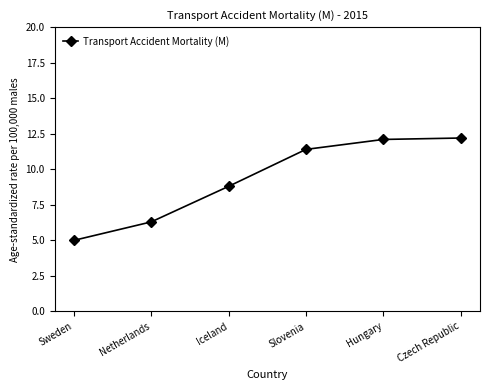

How many categories are shown in the chart?

6